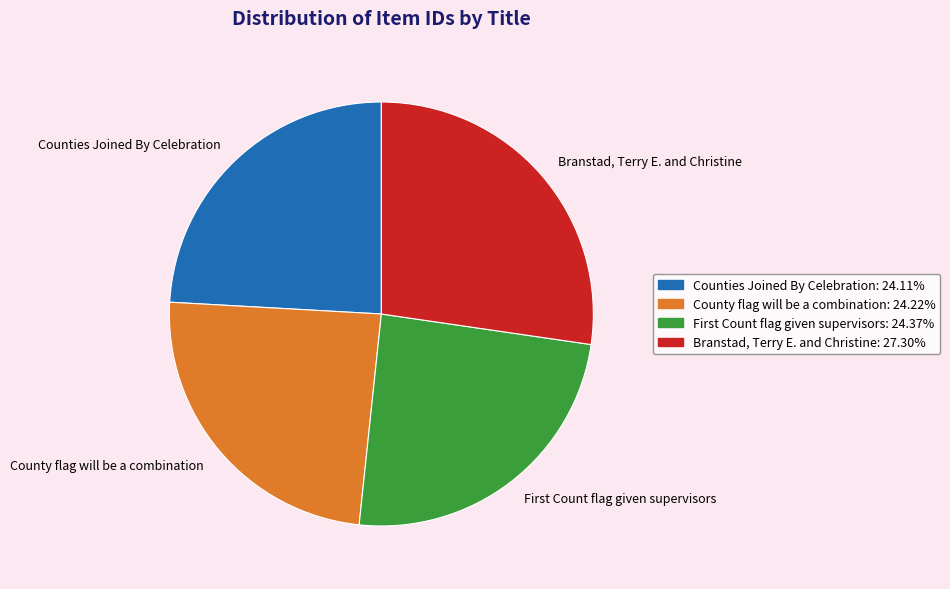

What is the ratio of the value at County flag will be a combination to the value at Branstad, Terry E. and Christine?

0.9